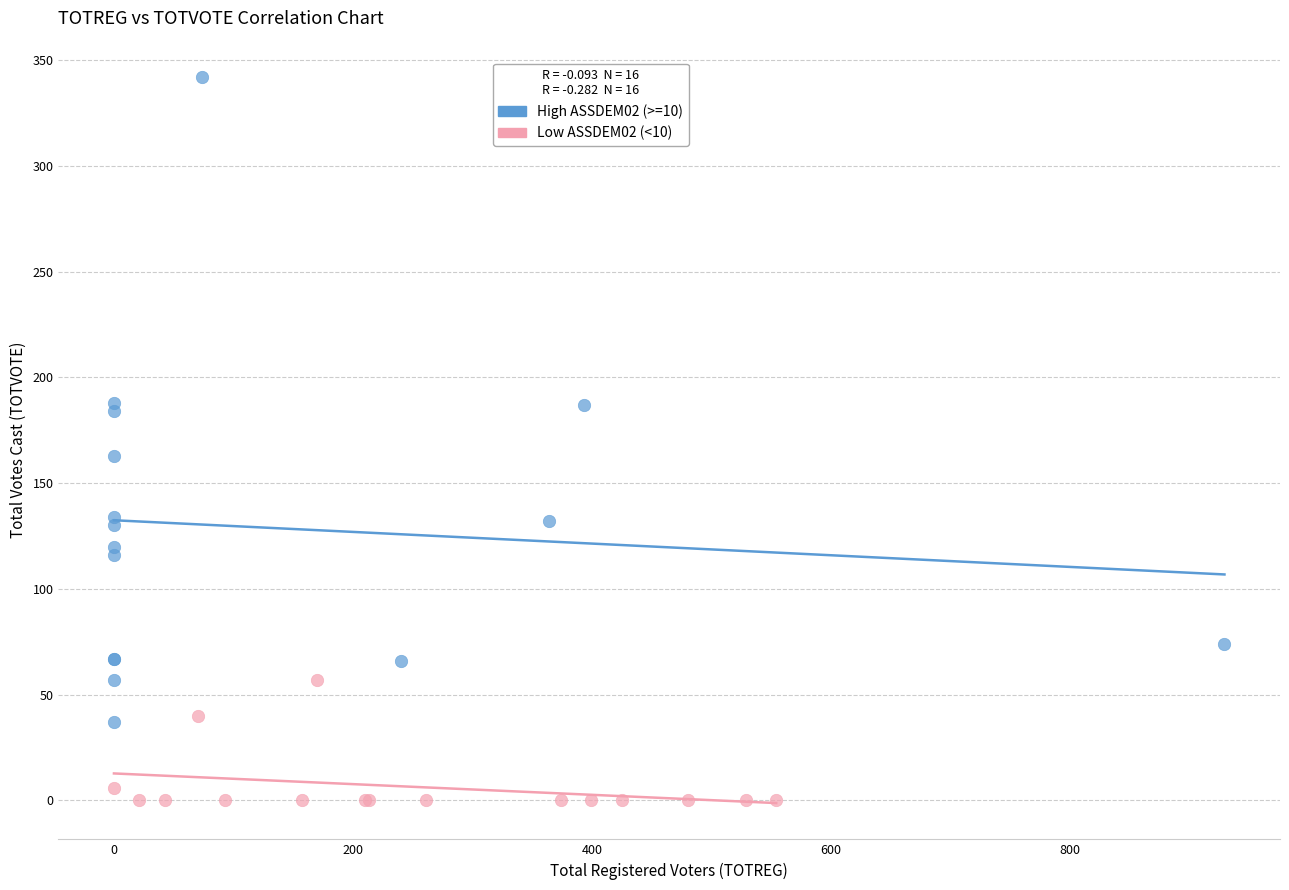

Which series contains the lowest Y value?

Low ASSDEM02 (<10)